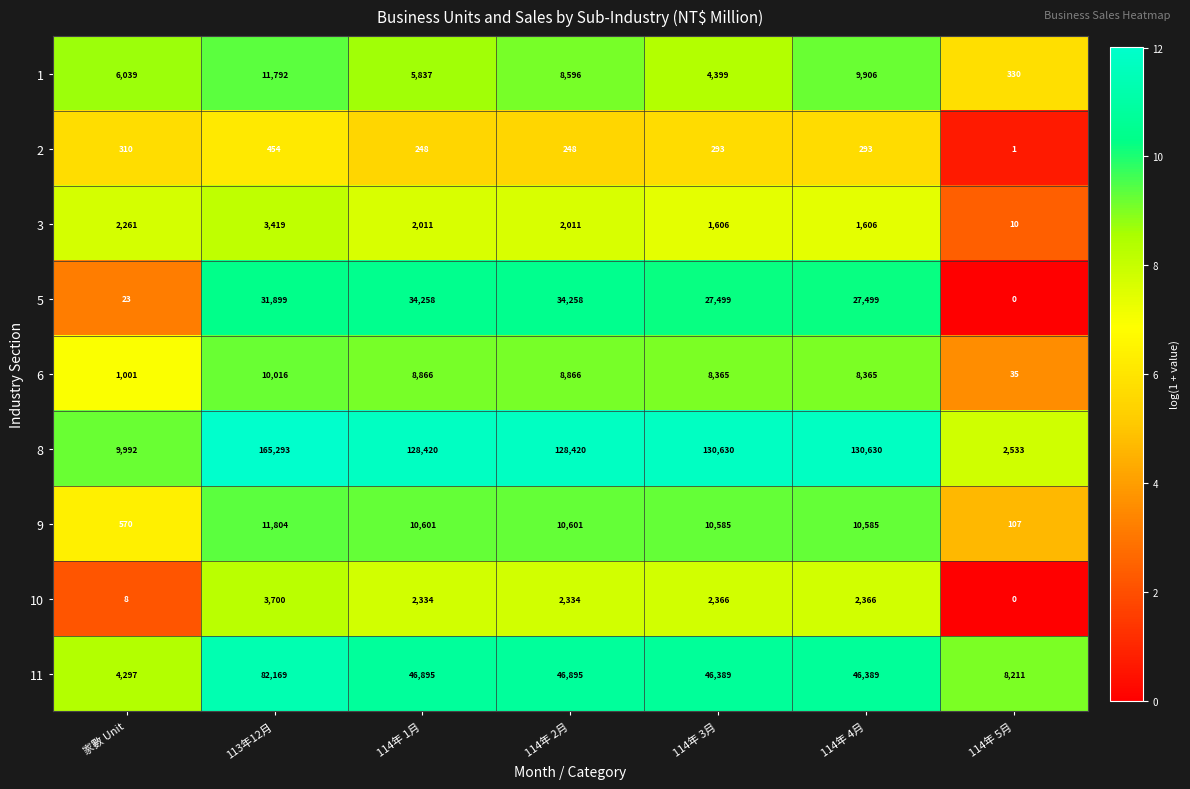

Which series has the widest spread of values?

8